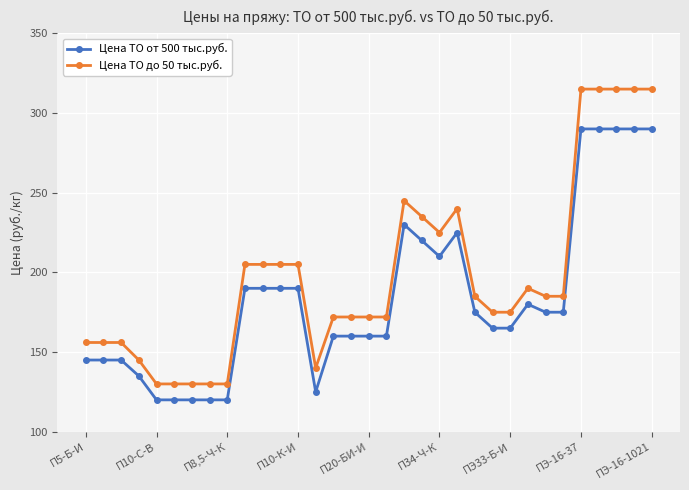

What is the difference between the maximum and second lowest values in the Цена ТО от 500 тыс.руб. series?

170